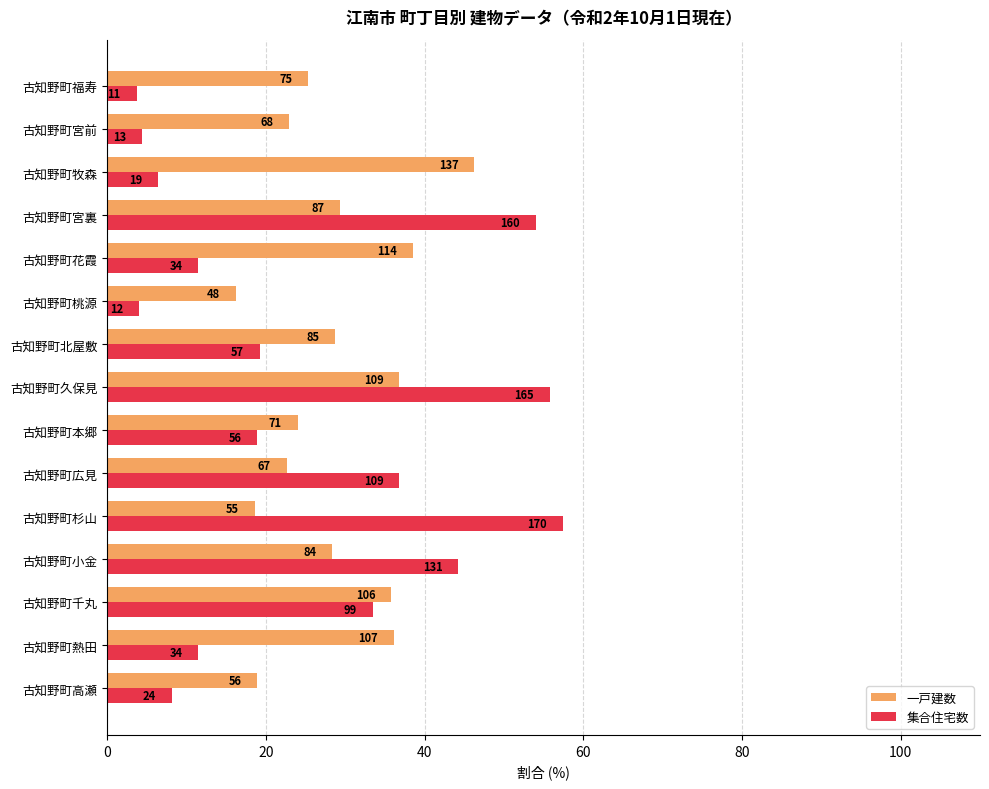

What are all the series names shown in the legend?

一戸建数, 集合住宅数